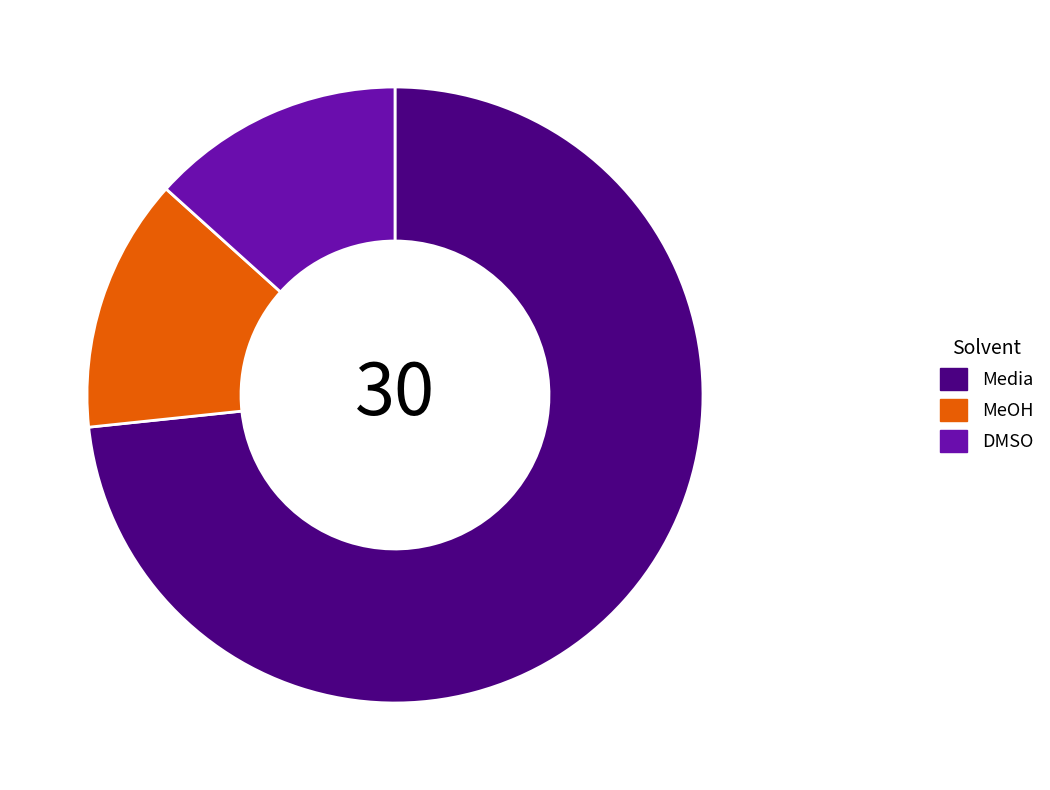

Is there any slice that represents more than half of the pie?

Yes